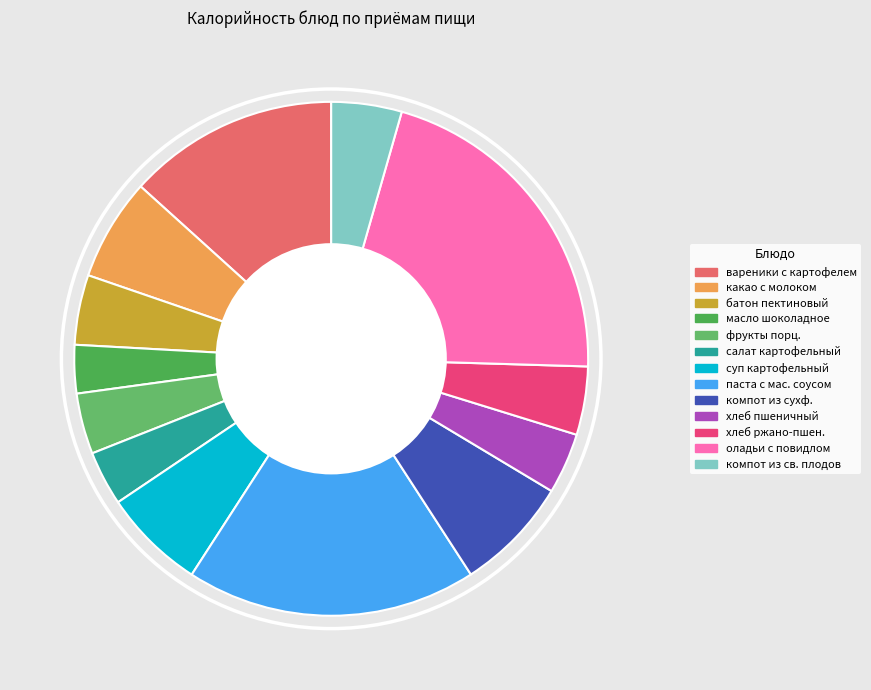

To the nearest percent, what percentage of the pie is вареники с картофелем?

13%